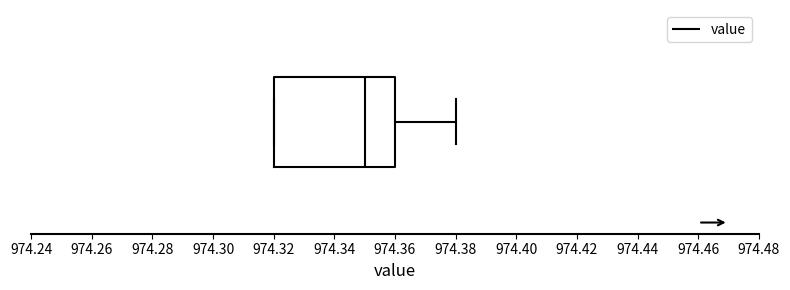

Transcribe this box plot: give where the median line is, the range the box spans, and where the two whiskers end, as read against the x-axis. The values are not printed on the chart, so give them approximately, as read against the axis.

median 974.35, box 974.32 to 974.36, whiskers 974.32 to 974.38